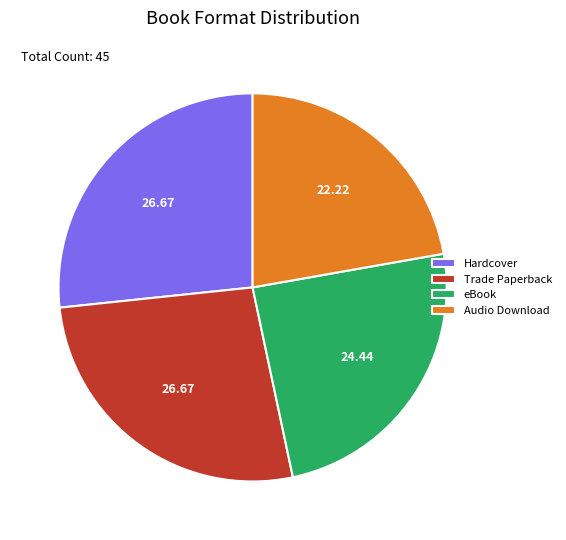

Count the number of slices in the pie.

4